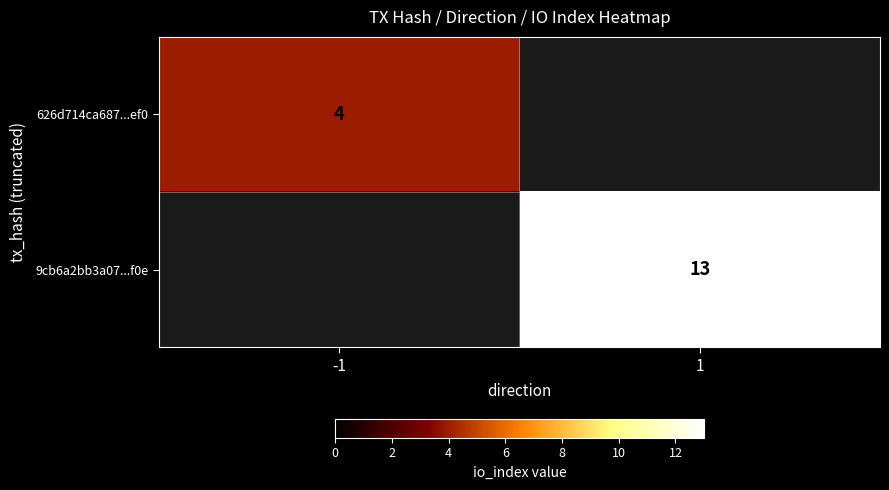

True or false: 626d714ca687...ef0 has a value of 7 at -1.

False